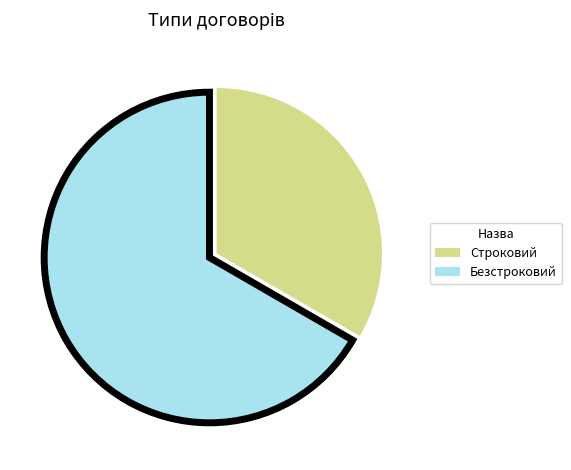

Is the sum of Безстроковий and Строковий greater than half?

Yes